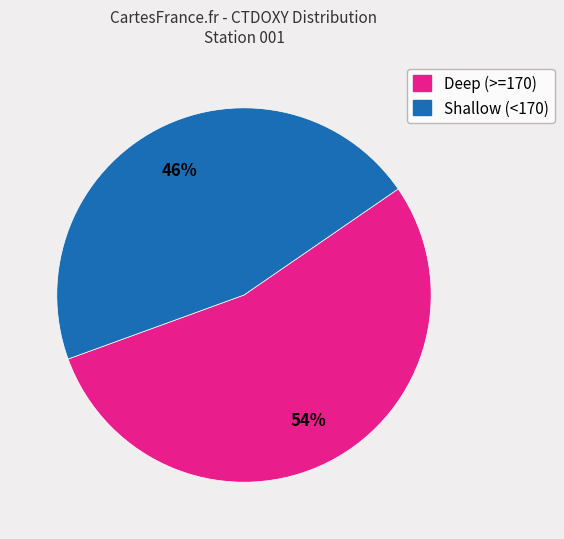

To the nearest percent, what is the difference between the largest and smallest slice percentages?

8%